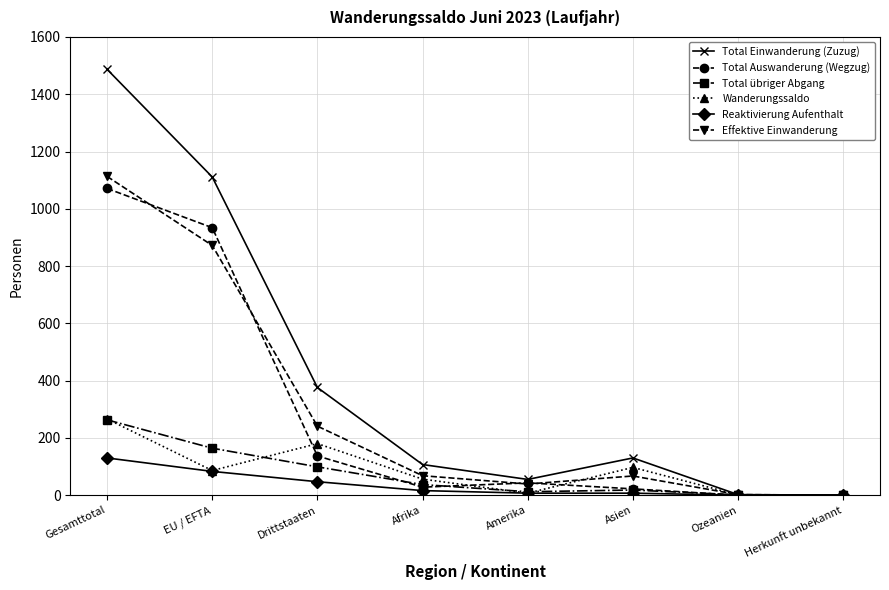

What is the difference between the Total übriger Abgang values at Drittstaaten and Afrika?

62